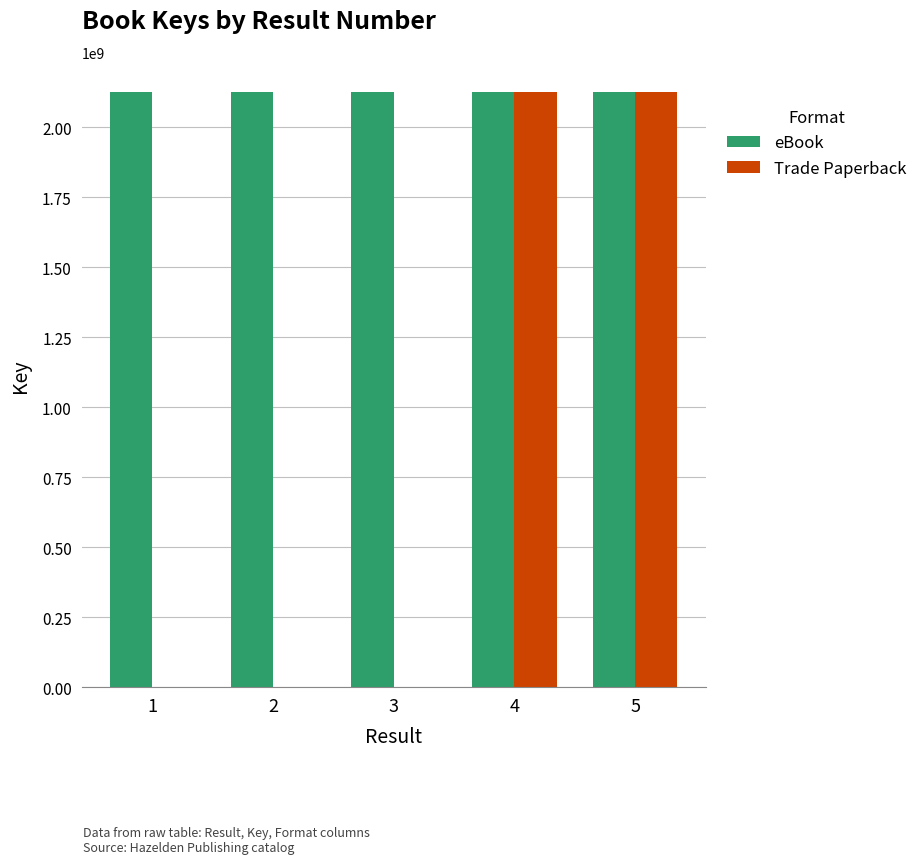

Which series has the largest total across all categories?

eBook